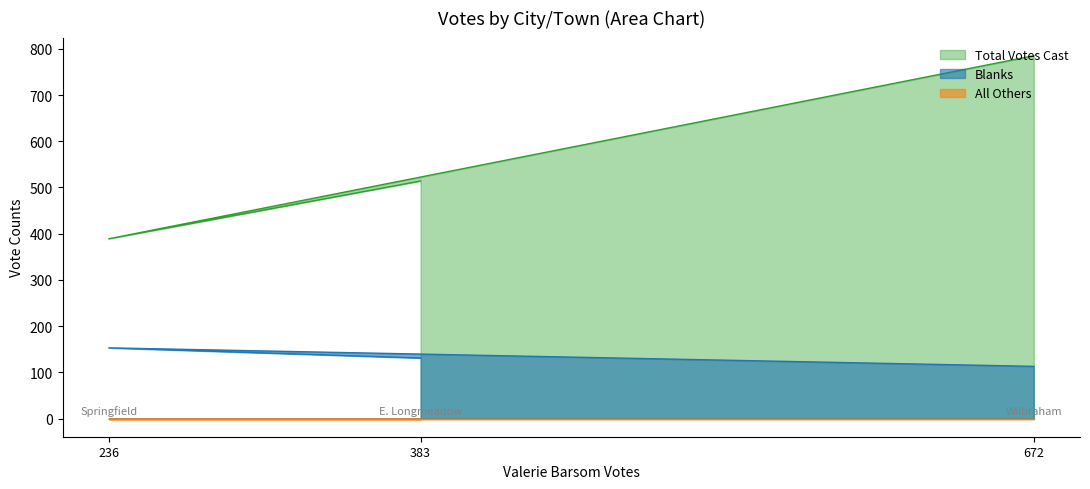

What is the sum of the Total Votes Cast values at 383 and 672?

1299